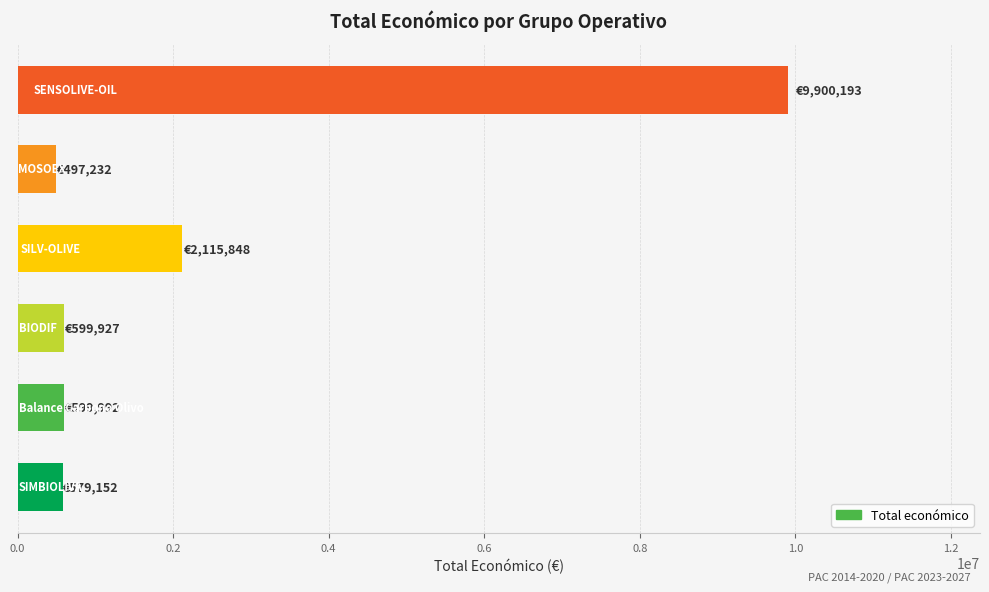

What is the sum of all values?

14292344